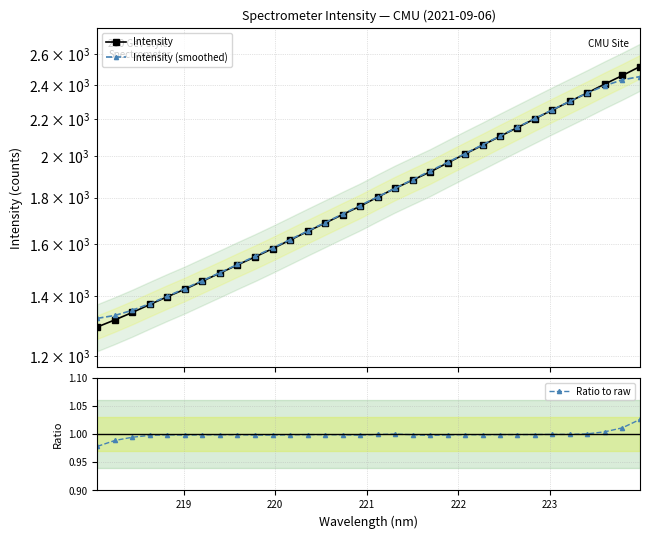

True or false: Ratio to raw has more than 2 interior local peaks.

True